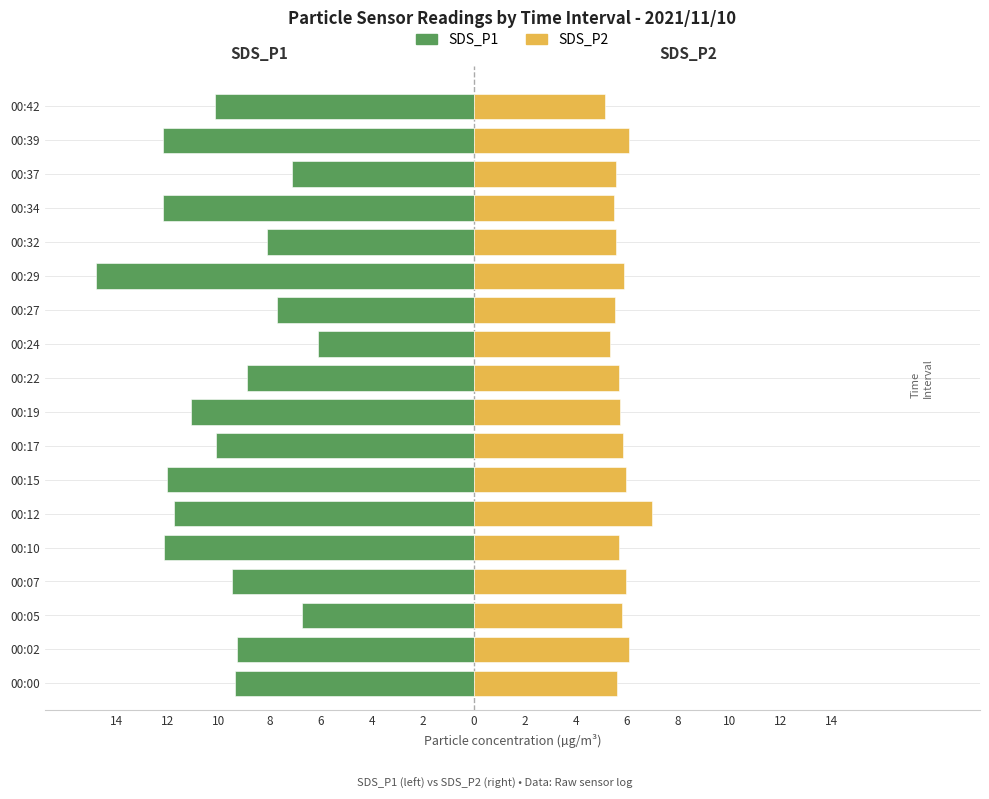

The value of SDS_P2 at 00:29 is 5.9. True or false?

True